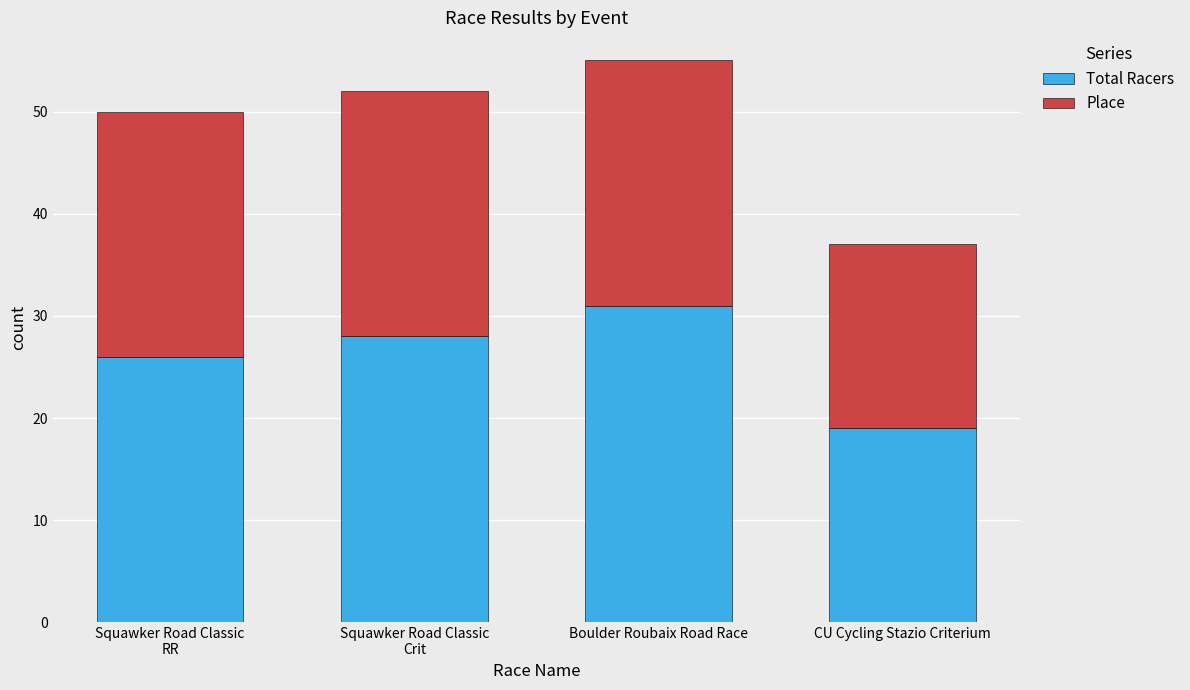

At which category is the sum across all series the highest?

Boulder Roubaix Road Race